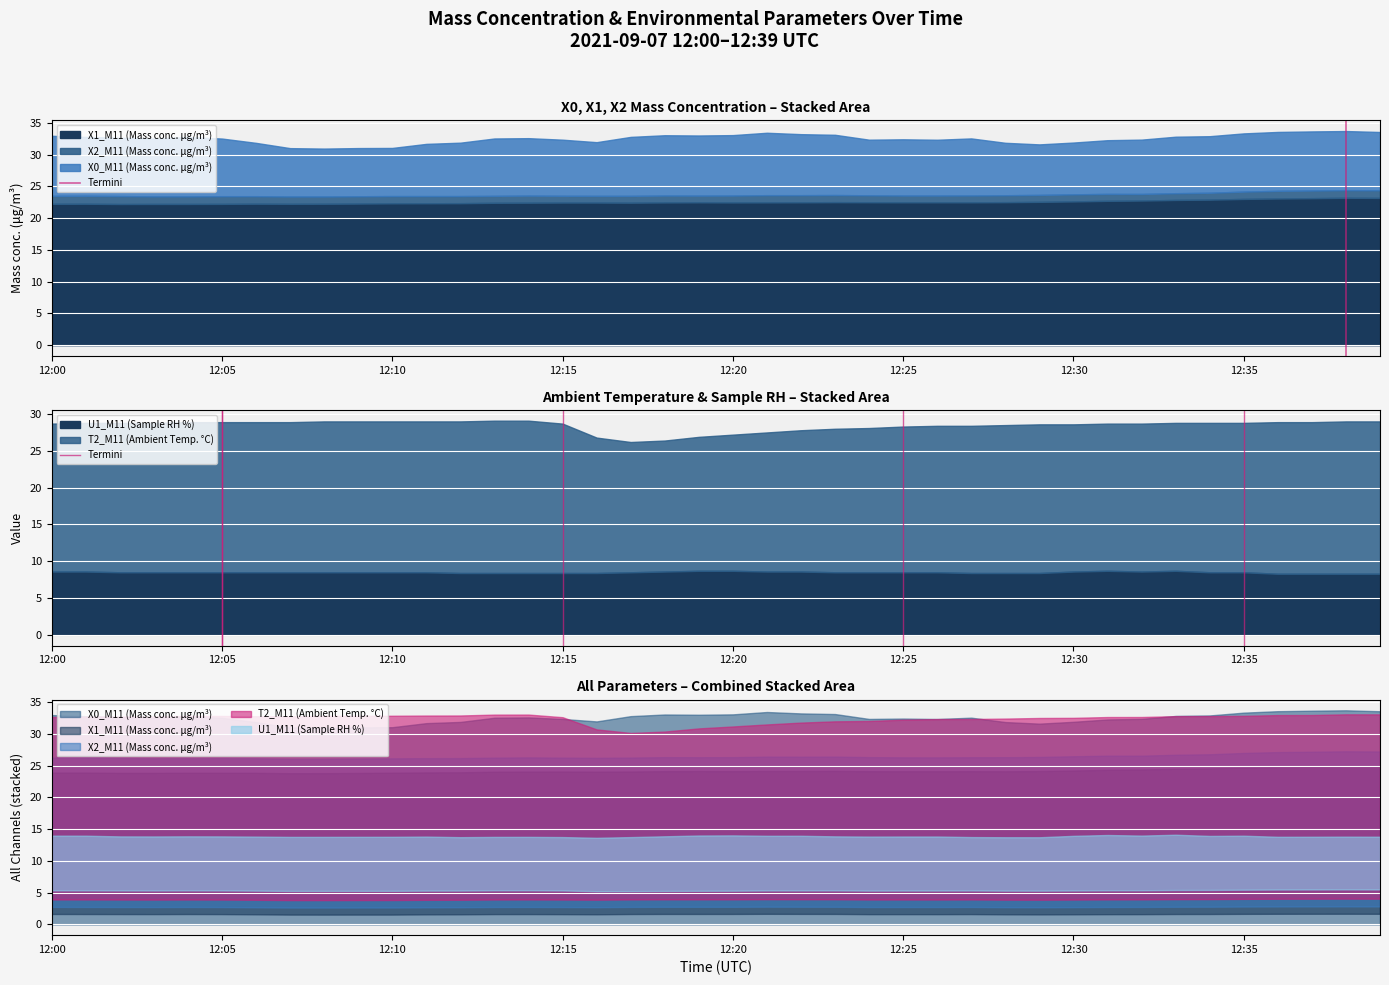

How many lines are shown in the chart?

1